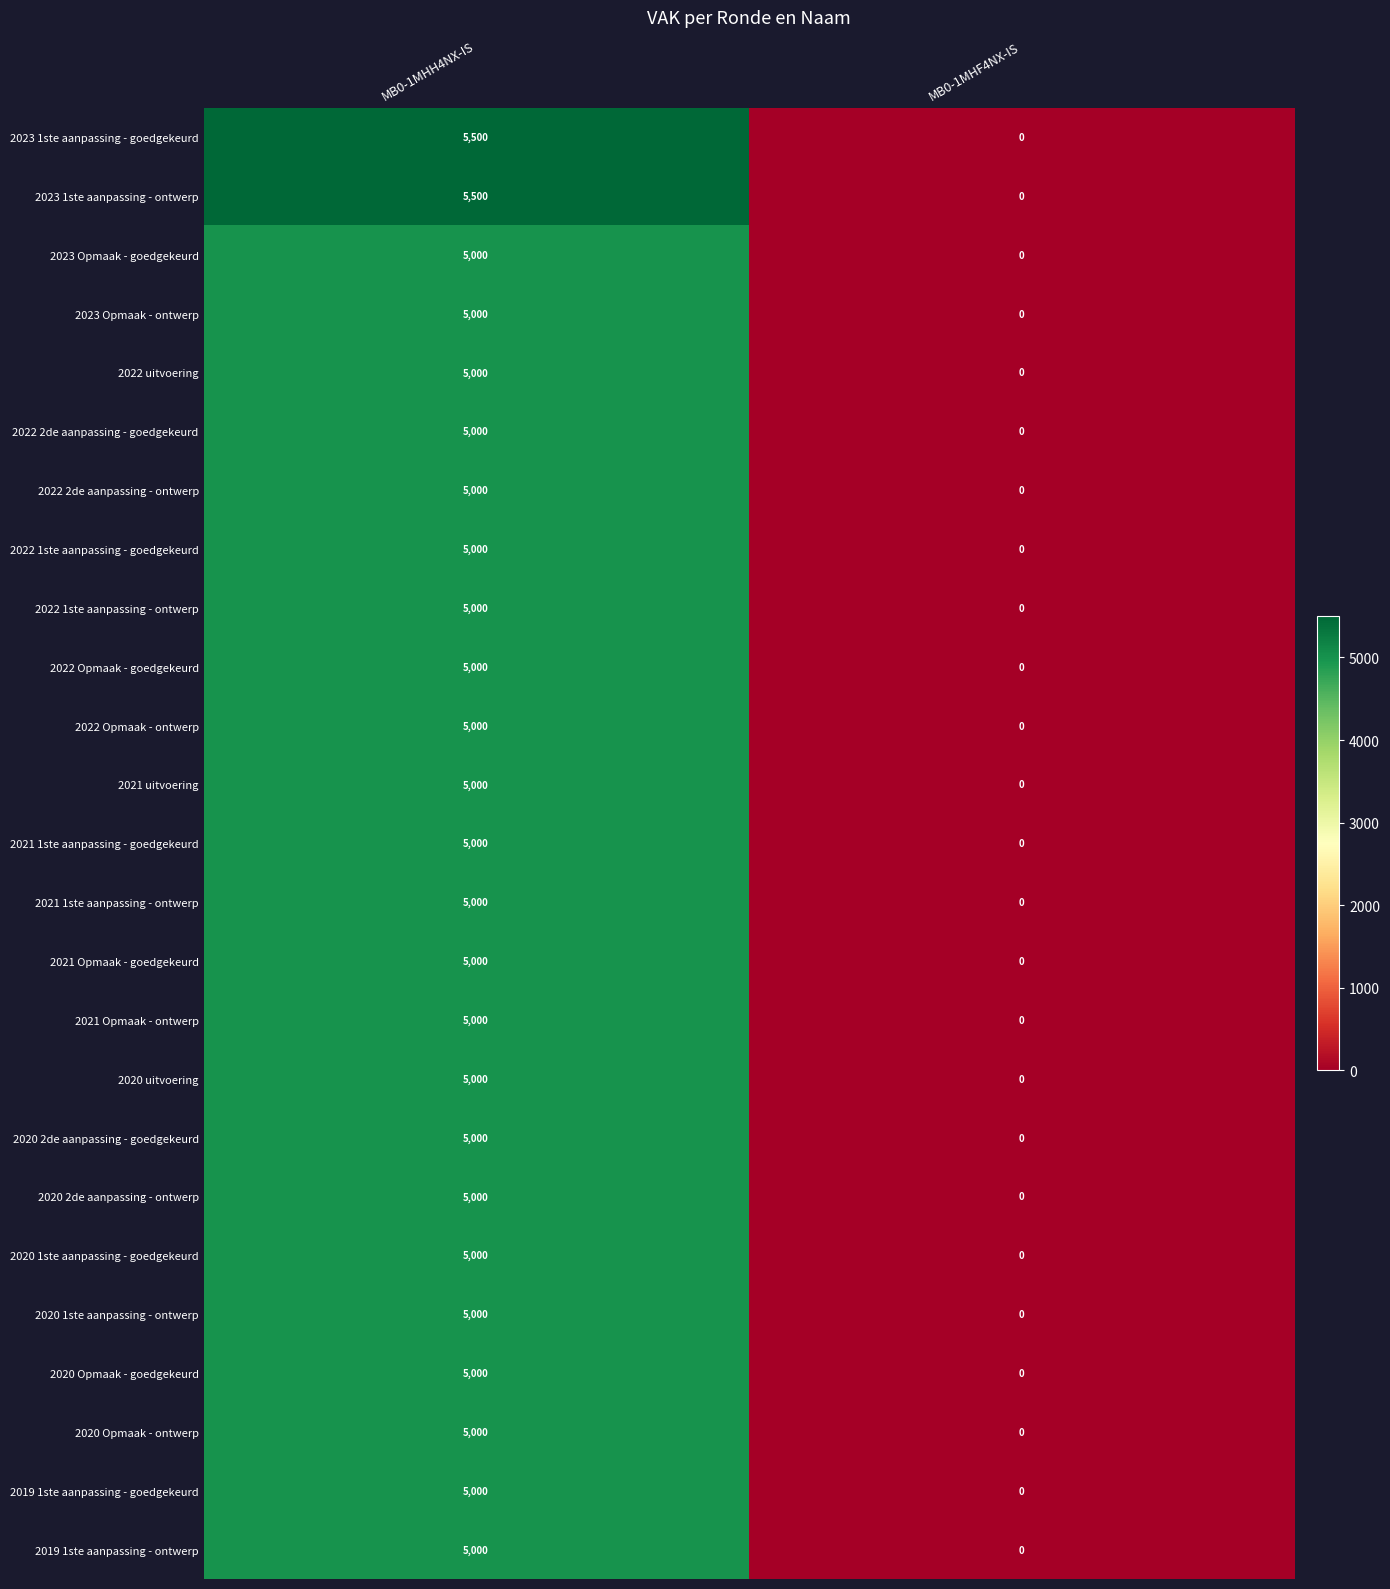

How many series are shown in this chart?

25